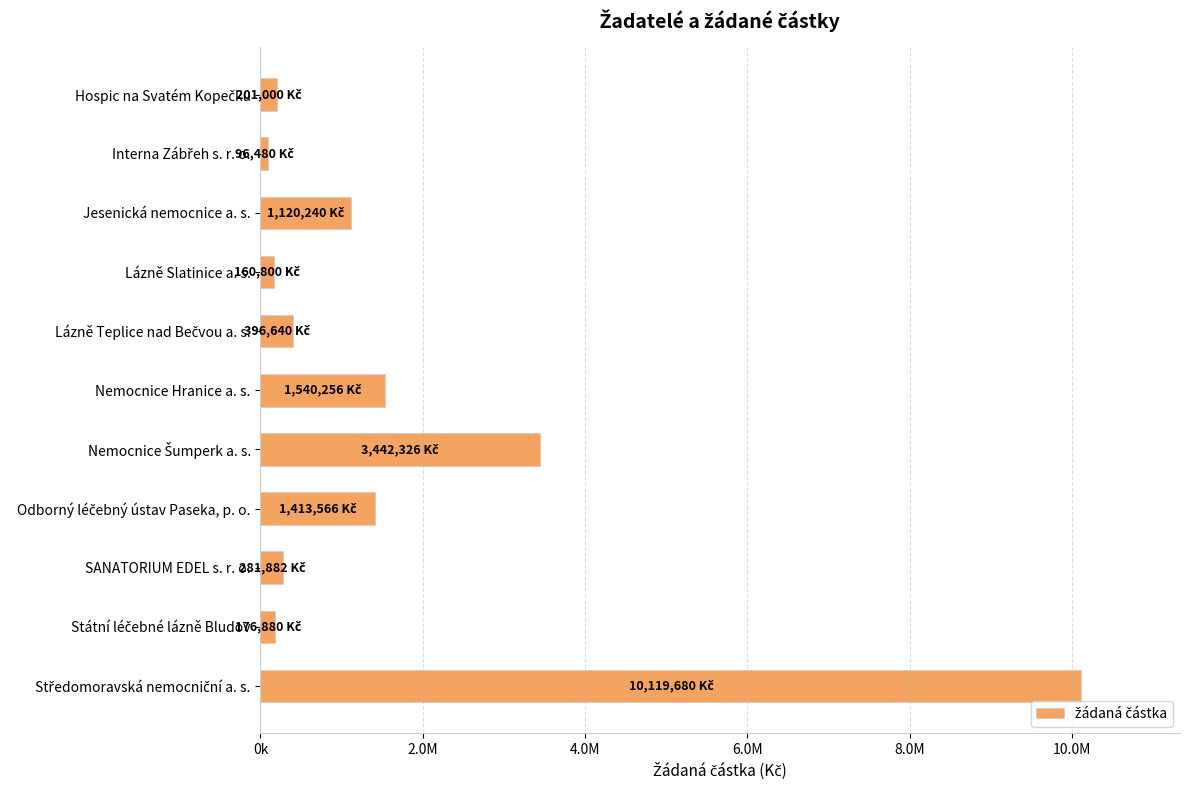

Count the number of values greater than 396640.

5